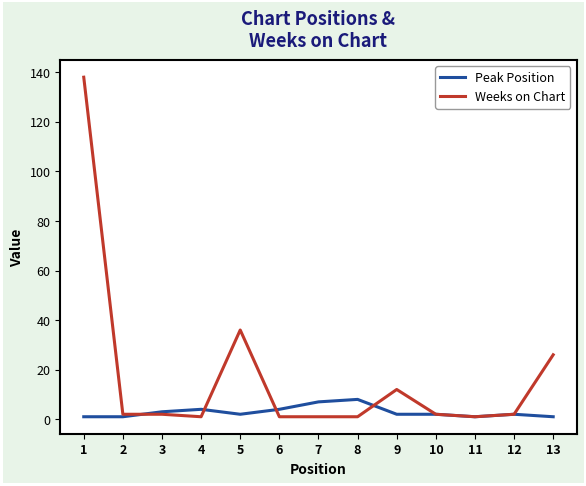

Which series ends up on top after the final intersection of Weeks on Chart and Peak Position?

Weeks on Chart